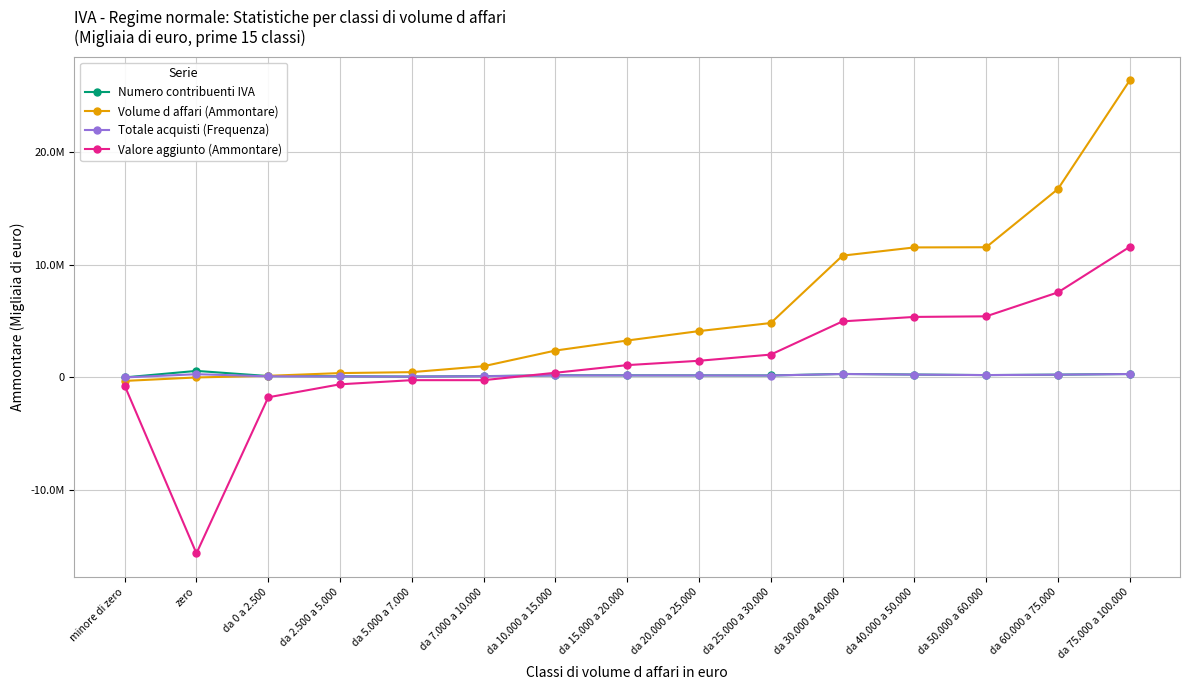

Does the chart have visible grid lines?

Yes